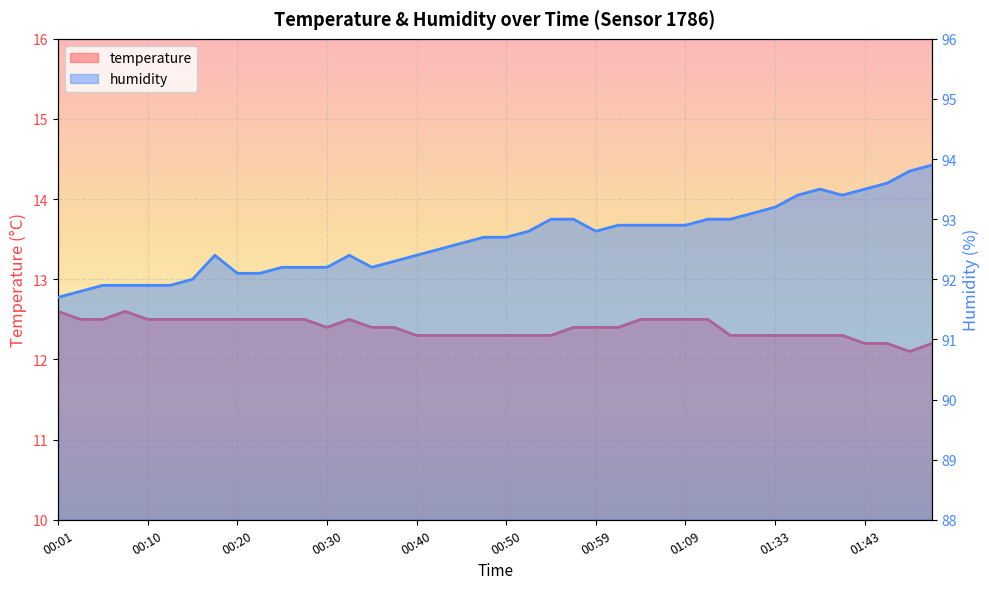

At which category does temperature reach its first local peak?

00:08